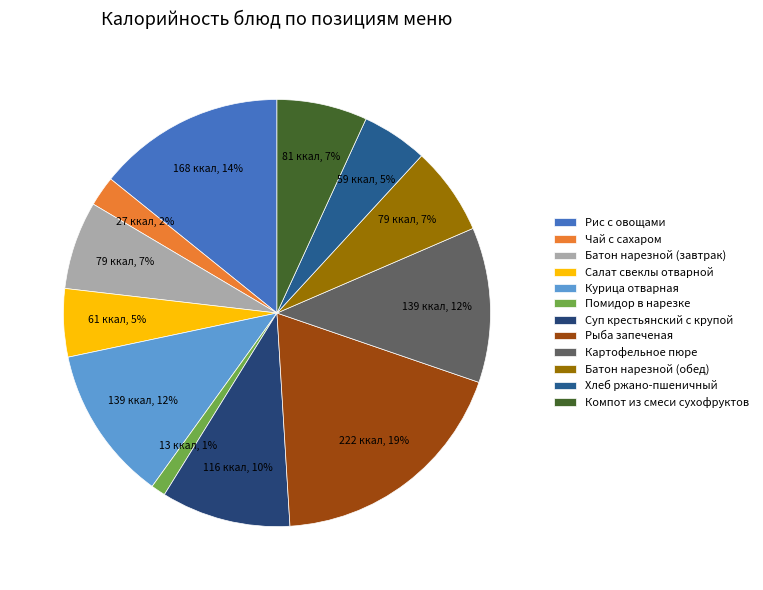

Count the number of slices in the pie.

12